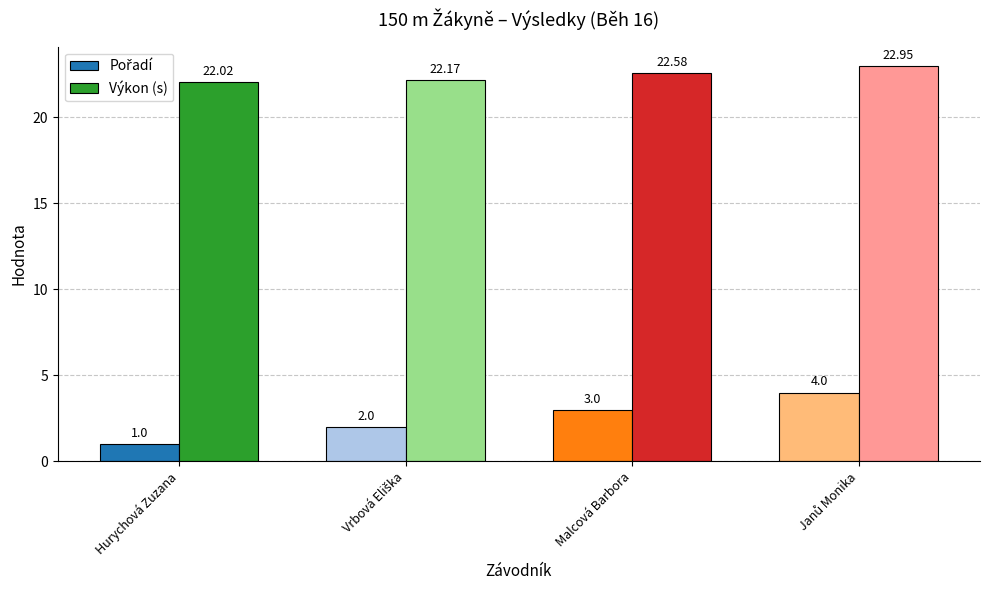

What is the difference between the highest and lowest values at Malcová Barbora?

19.6